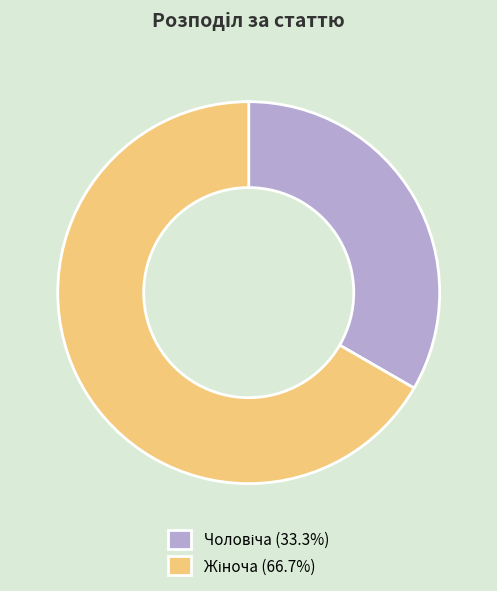

Does any single category account for the majority?

Yes